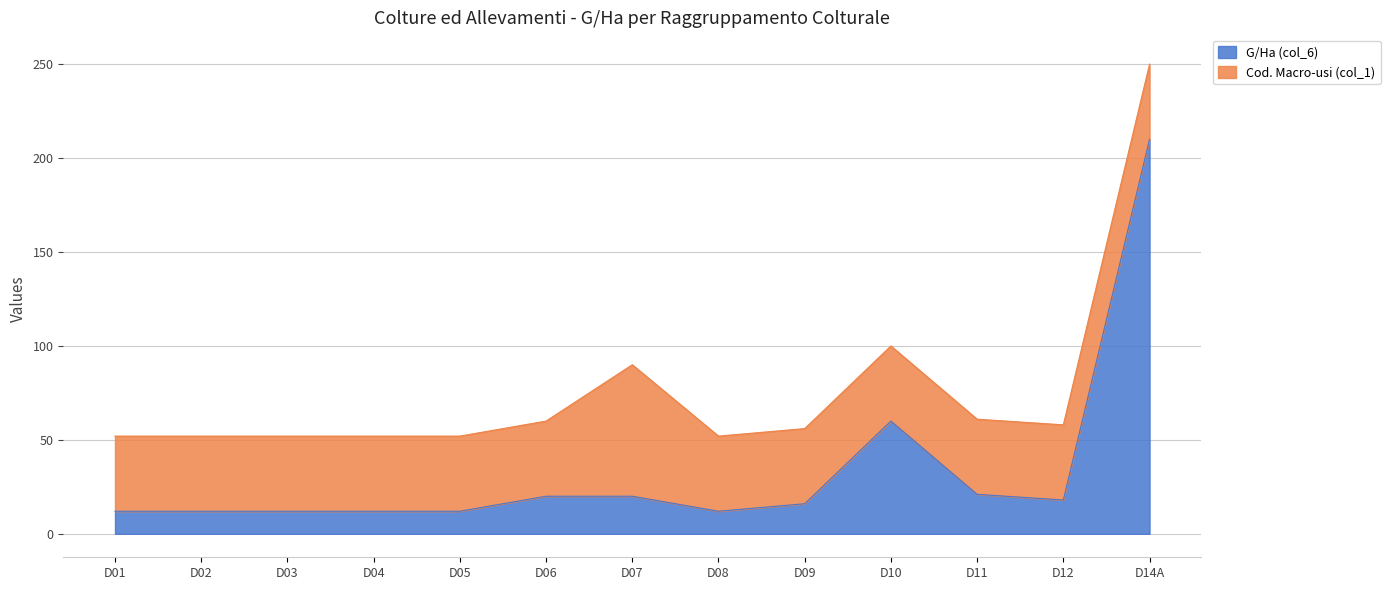

Count the number of values greater than 16.

6